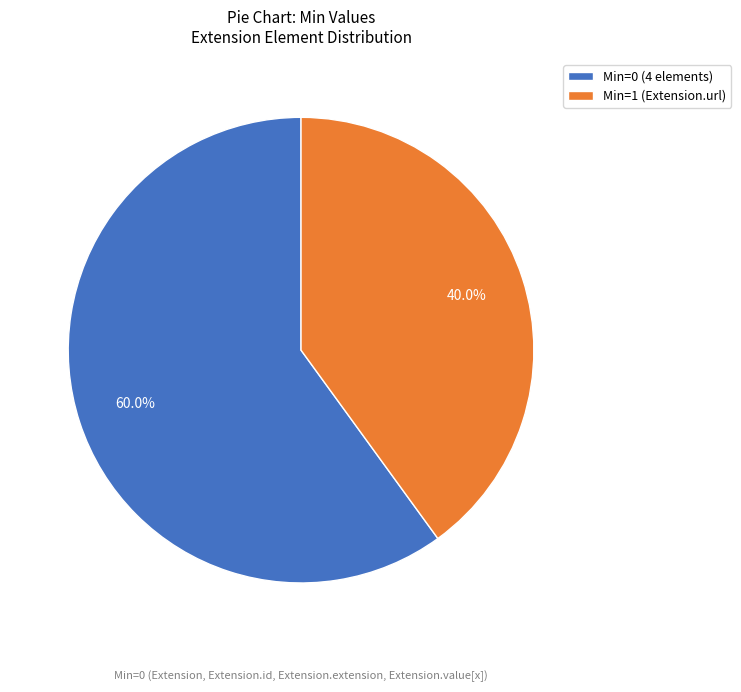

Between Min=0 (4 elements) and Min=1 (Extension.url), which is larger?

Min=0 (4 elements)